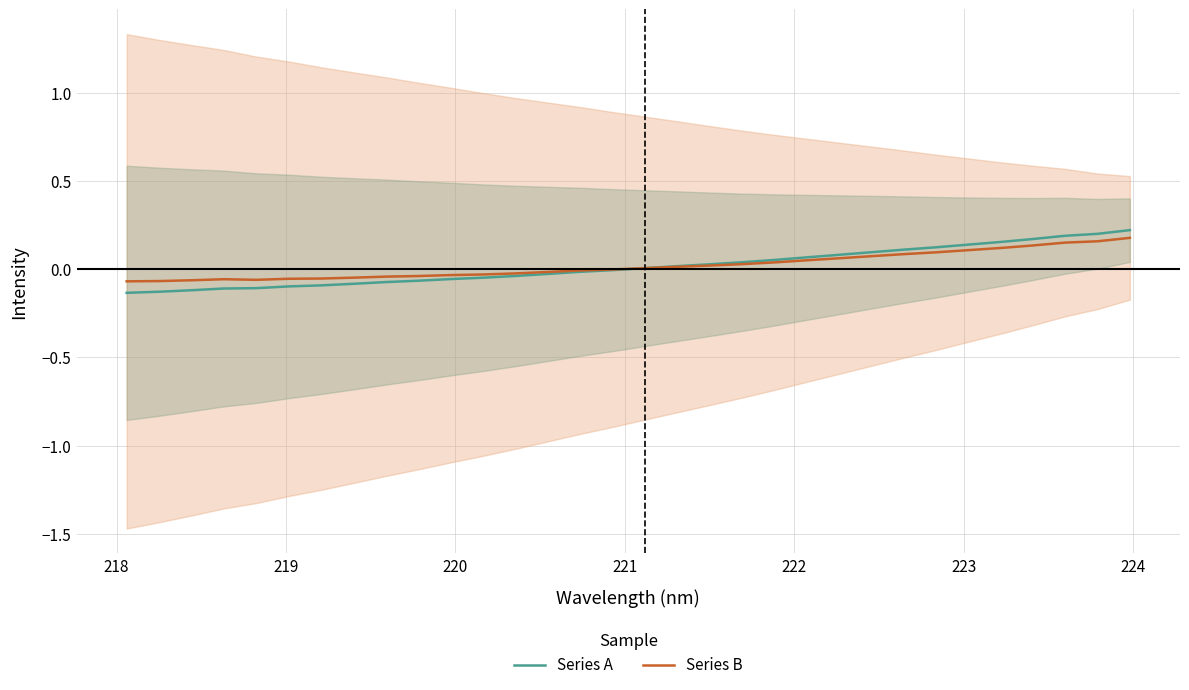

How many negative values does the Series B series have?

16